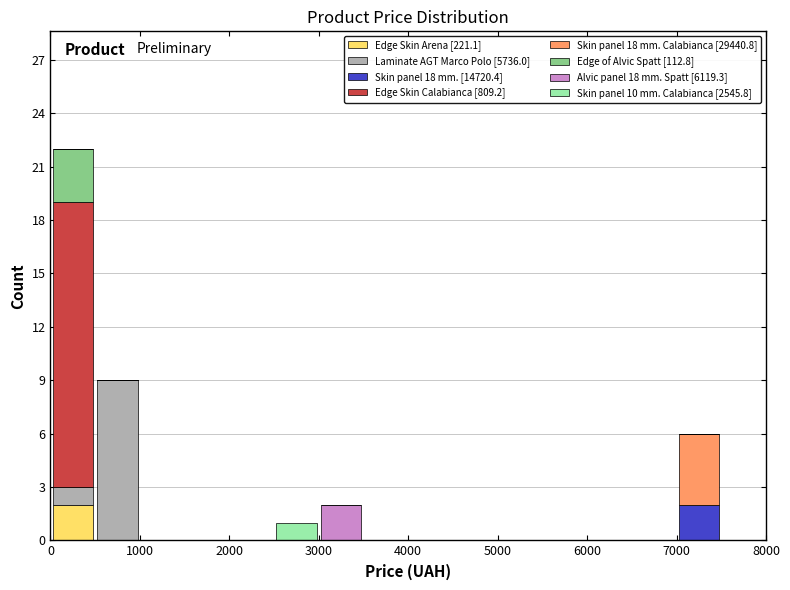

Reading left to right, list every stacked bar in this chart as the range it spans on the x-axis followed by its total height. The values are not printed on the chart, so give them approximately, as read against the axis.

0 to 500: 22
500 to 1000: 9
1000 to 1500: 0
1500 to 2000: 0
2000 to 2500: 0
2500 to 3000: 1
3000 to 3500: 2
3500 to 4000: 0
4000 to 4500: 0
4500 to 5000: 0
5000 to 5500: 0
5500 to 6000: 0
6000 to 6500: 0
6500 to 7000: 0
7000 to 7500: 6
7500 to 8000: 0